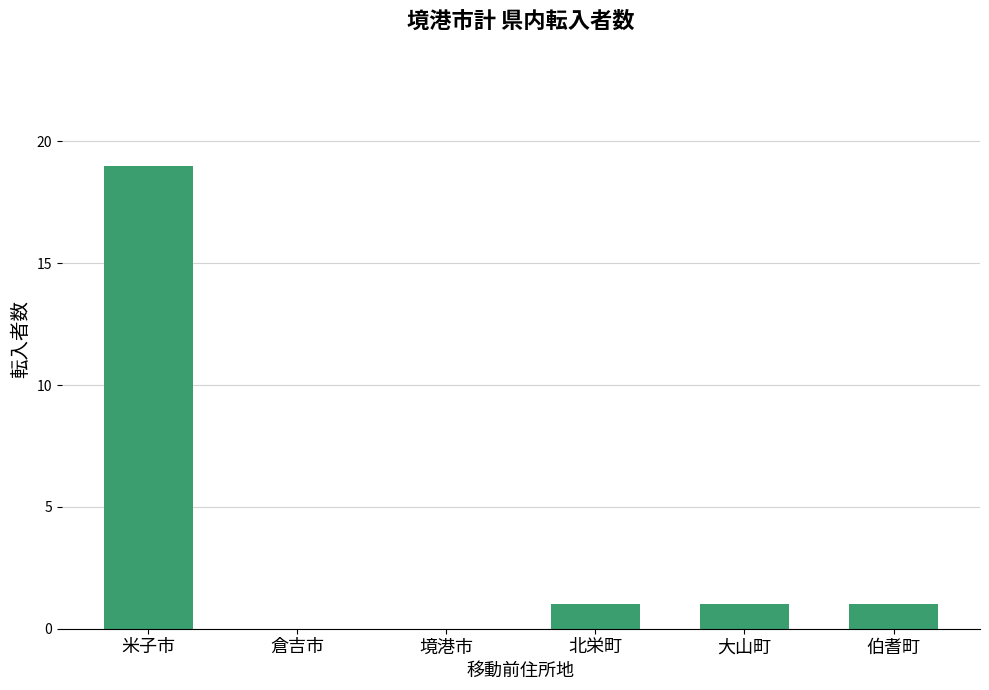

How many series are shown in this chart?

1